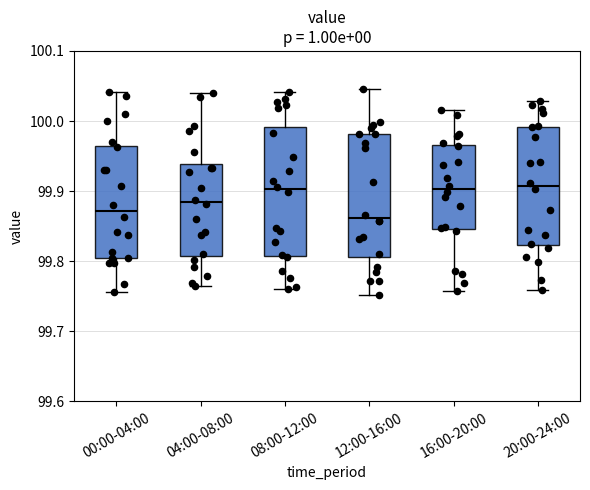

Where does the median line of the box for 04:00-08:00 sit on the y-axis? The values are not printed on the chart, so give them approximately, as read against the axis.

99.88